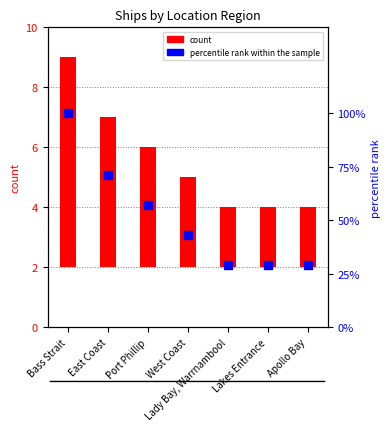

Which series contains the lowest Y value?

count